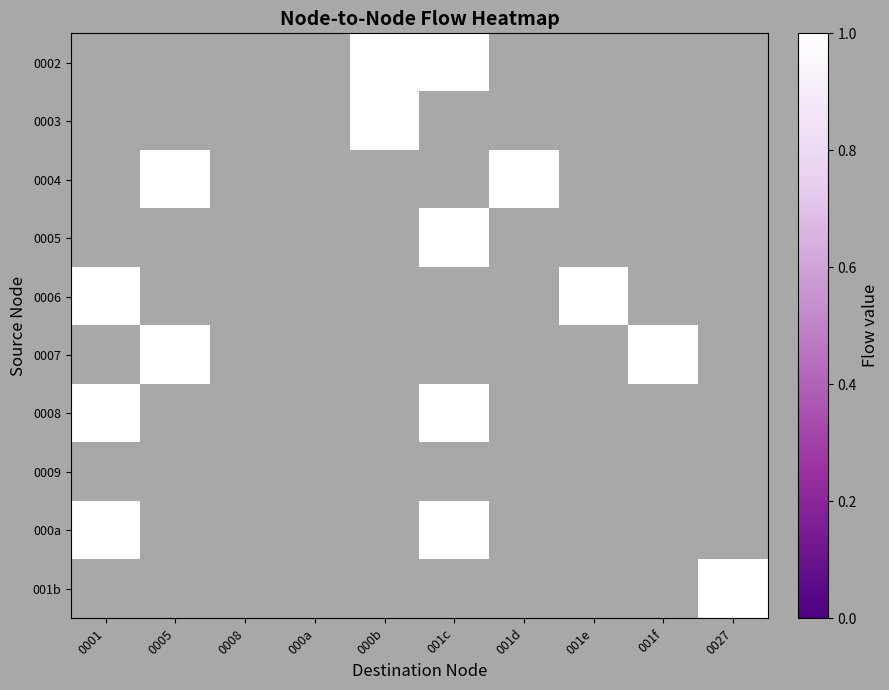

Reading left to right, list all the values displayed in this chart.

0002: 0001=0	0005=0	0008=0	000a=0	000b=1	001c=1	001d=0	001e=0	001f=0	0027=0
0003: 0001=0	0005=0	0008=0	000a=0	000b=1	001c=0	001d=0	001e=0	001f=0	0027=0
0004: 0001=0	0005=1	0008=0	000a=0	000b=0	001c=0	001d=1	001e=0	001f=0	0027=0
0005: 0001=0	0005=0	0008=0	000a=0	000b=0	001c=1	001d=0	001e=0	001f=0	0027=0
0006: 0001=1	0005=0	0008=0	000a=0	000b=0	001c=0	001d=0	001e=1	001f=0	0027=0
0007: 0001=0	0005=1	0008=0	000a=0	000b=0	001c=0	001d=0	001e=0	001f=1	0027=0
0008: 0001=1	0005=0	0008=0	000a=0	000b=0	001c=1	001d=0	001e=0	001f=0	0027=0
0009: 0001=0	0005=0	0008=0	000a=0	000b=0	001c=0	001d=0	001e=0	001f=0	0027=0
000a: 0001=1	0005=0	0008=0	000a=0	000b=0	001c=1	001d=0	001e=0	001f=0	0027=0
001b: 0001=0	0005=0	0008=0	000a=0	000b=0	001c=0	001d=0	001e=0	001f=0	0027=1